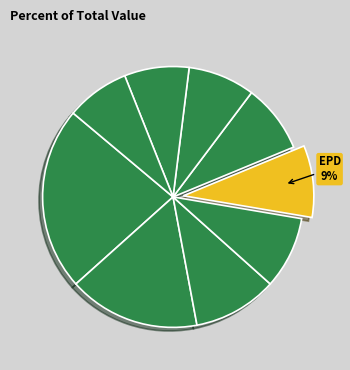

Does any single category account for the majority?

No